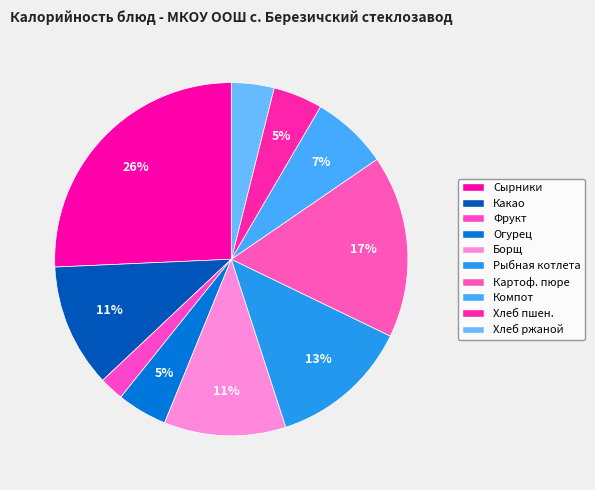

How many slices are in this pie chart?

10